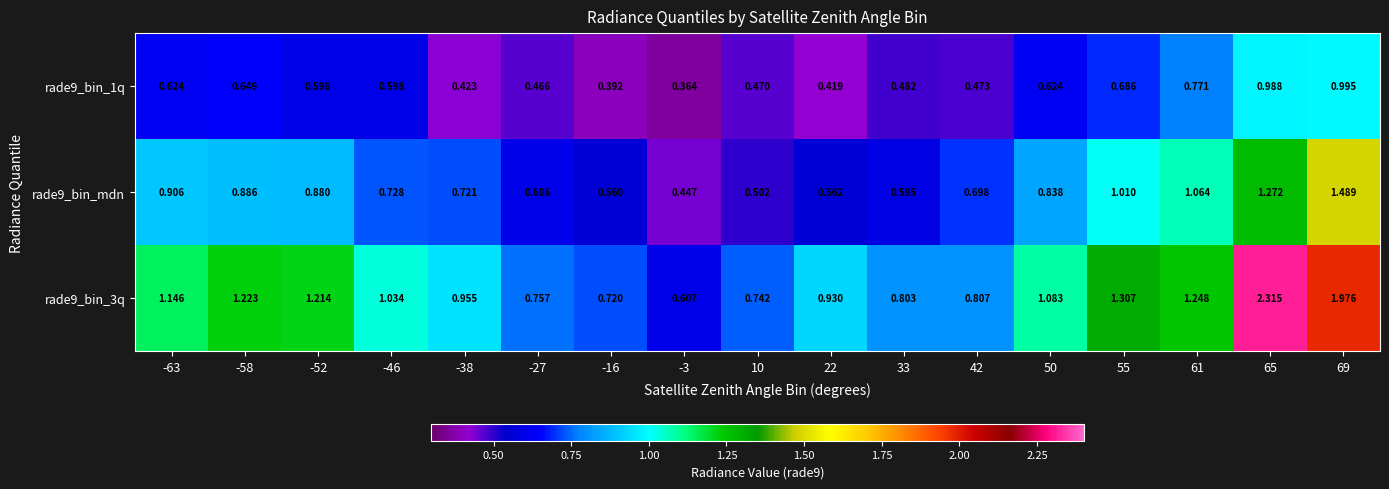

Is the value of rade9_bin_mdn at 55 greater than the value of rade9_bin_1q at 42?

Yes